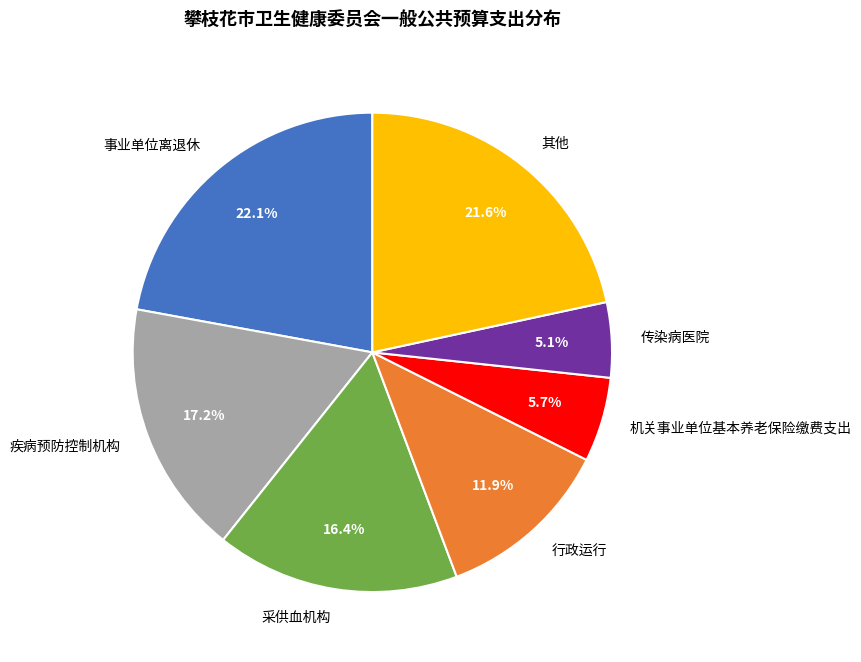

What percentage is NOT represented by 疾病预防控制机构?

82.8%